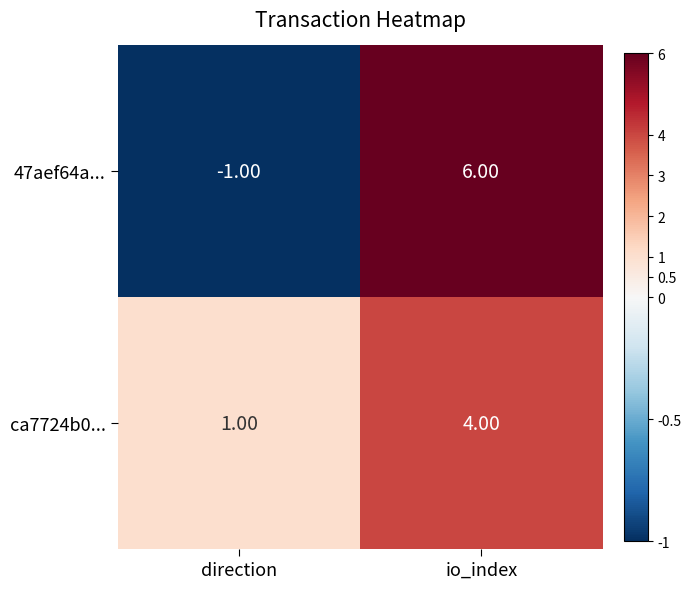

What is the difference between the ca7724b0... values at io_index and direction?

3